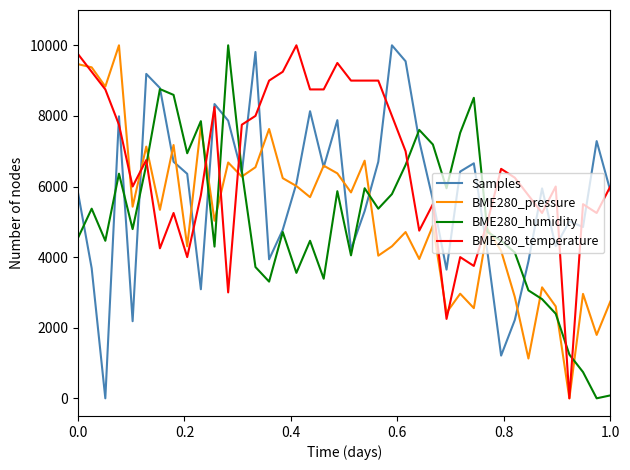

At how many categories does at least one series exceed 6136?

31